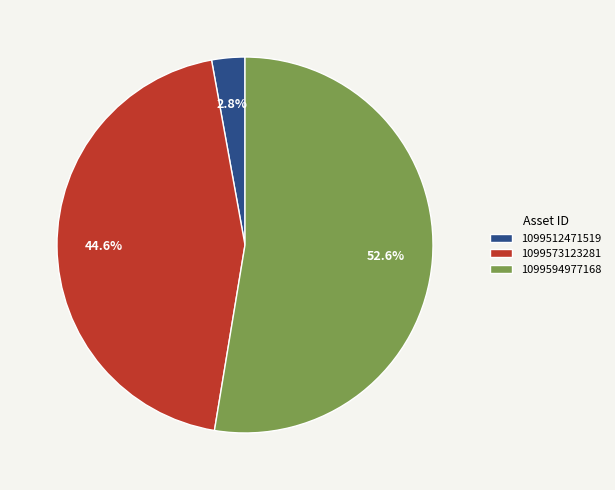

What is the total percentage of 1099573123281 and 1099594977168?

97.2%